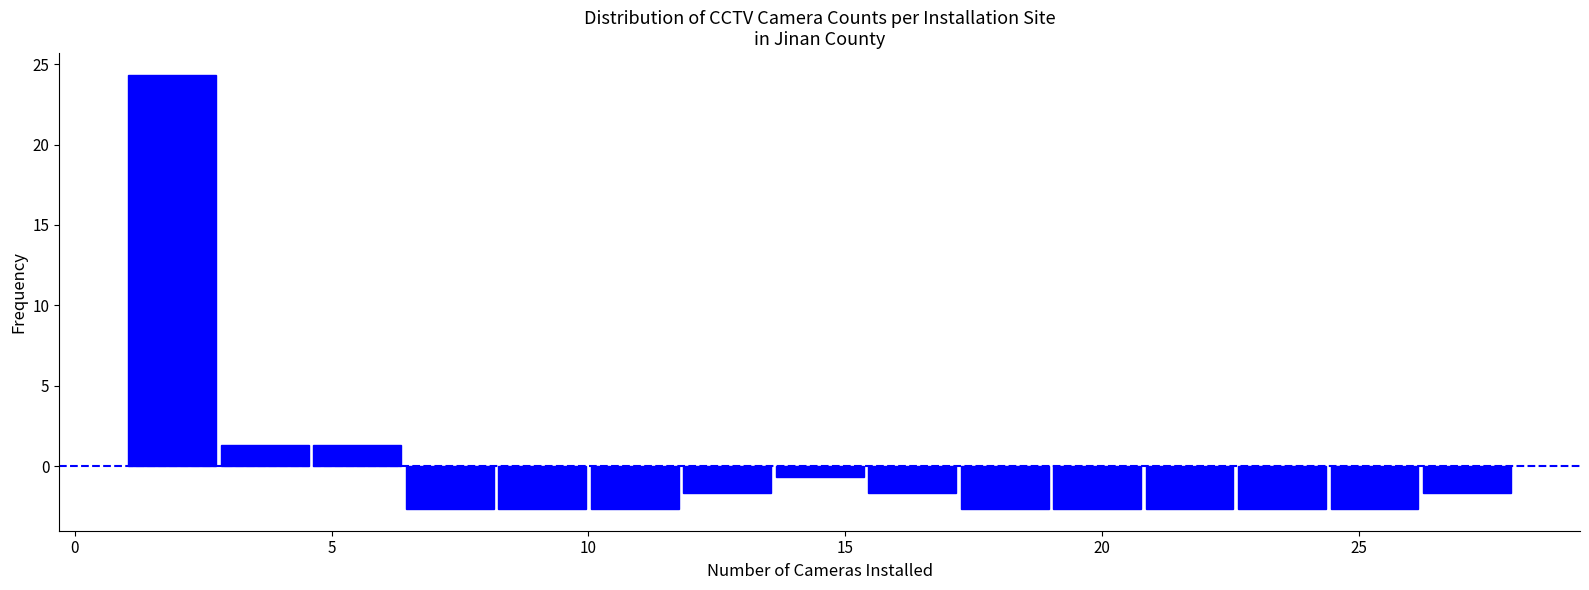

Read against the x-axis, roughly where is the centre of the tallest bar?

2.0